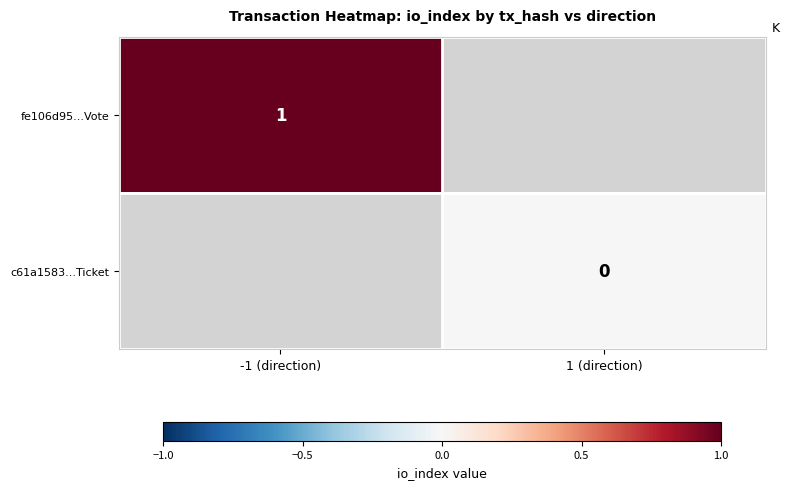

The value of fe106d95...Vote at -1 (direction) is 1. True or false?

True